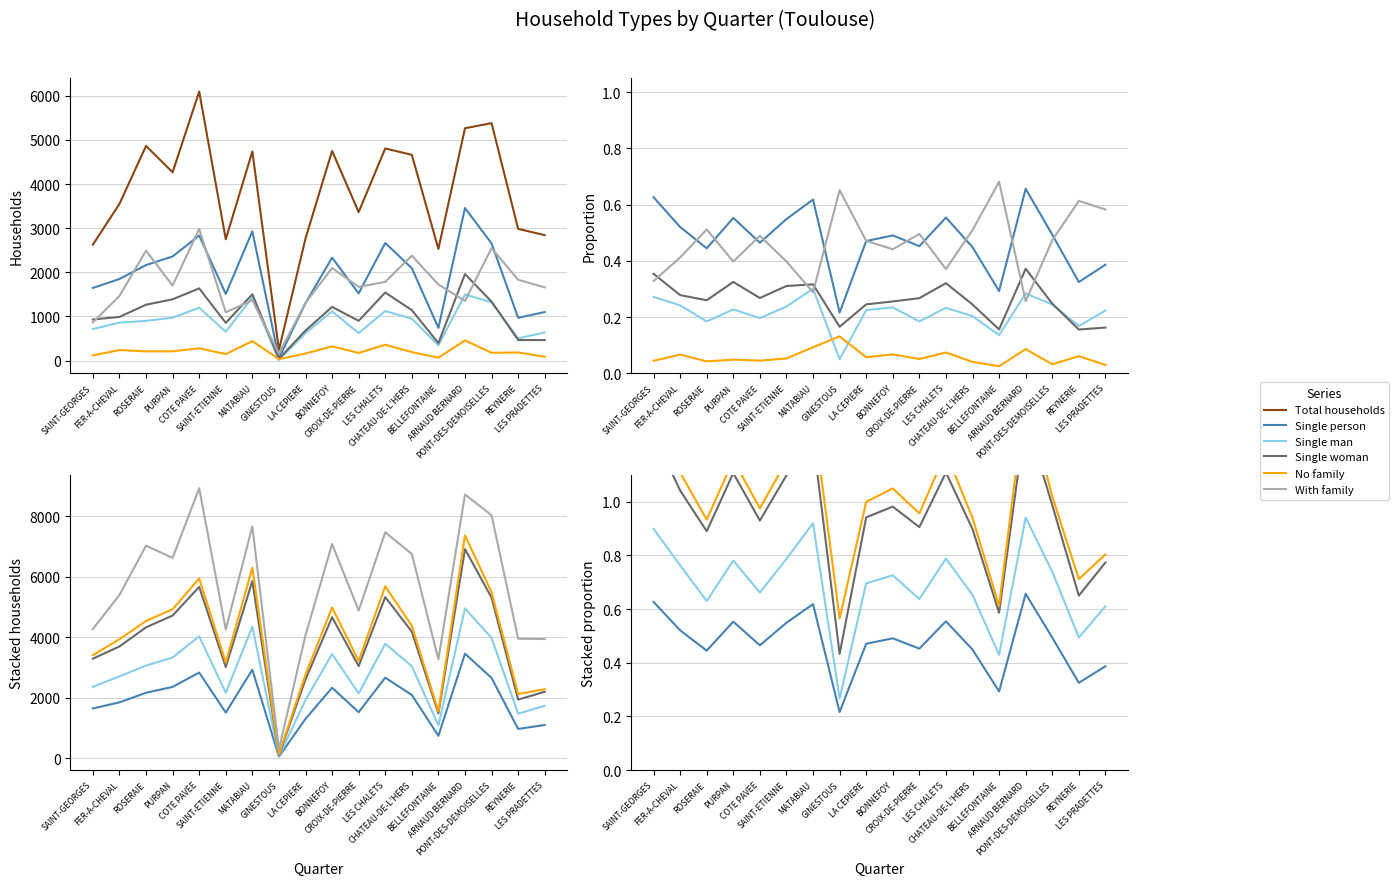

Reading right to left, what are all the values shown in this chart?

Total households: LES PRADETTES=2843.0	REYNERIE=2984.3	PONT-DES-DEMOISELLES=5381.1	ARNAUD BERNARD=5265.2	BELLEFONTAINE=2529.4	CHATEAU-DE-L'HERS=4662.4	LES CHALETS=4807.1	CROIX-DE-PIERRE=3365.2	BONNEFOY=4751.5	LA CEPIERE=2766.8	GINESTOUS=240.6	MATABIAU=4738.2	SAINT-ETIENNE=2749.5	COTE PAVEE=6096.4	PURPAN=4266.8	ROSERAIE=4865.1	FER-A-CHEVAL=3550.4	SAINT-GEORGES=2627.1
Single person: LES PRADETTES=0.4	REYNERIE=0.3	PONT-DES-DEMOISELLES=0.5	ARNAUD BERNARD=0.7	BELLEFONTAINE=0.3	CHATEAU-DE-L'HERS=0.4	LES CHALETS=0.6	CROIX-DE-PIERRE=0.5	BONNEFOY=0.5	LA CEPIERE=0.5	GINESTOUS=0.2	MATABIAU=0.6	SAINT-ETIENNE=0.5	COTE PAVEE=0.5	PURPAN=0.6	ROSERAIE=0.4	FER-A-CHEVAL=0.5	SAINT-GEORGES=0.6
Single man: LES PRADETTES=0.6	REYNERIE=0.5	PONT-DES-DEMOISELLES=0.7	ARNAUD BERNARD=0.9	BELLEFONTAINE=0.4	CHATEAU-DE-L'HERS=0.7	LES CHALETS=0.8	CROIX-DE-PIERRE=0.6	BONNEFOY=0.7	LA CEPIERE=0.7	GINESTOUS=0.3	MATABIAU=0.9	SAINT-ETIENNE=0.8	COTE PAVEE=0.7	PURPAN=0.8	ROSERAIE=0.6	FER-A-CHEVAL=0.8	SAINT-GEORGES=0.9
Single woman: LES PRADETTES=0.8	REYNERIE=0.6	PONT-DES-DEMOISELLES=1.0	ARNAUD BERNARD=1.3	BELLEFONTAINE=0.6	CHATEAU-DE-L'HERS=0.9	LES CHALETS=1.1	CROIX-DE-PIERRE=0.9	BONNEFOY=1.0	LA CEPIERE=0.9	GINESTOUS=0.4	MATABIAU=1.2	SAINT-ETIENNE=1.1	COTE PAVEE=0.9	PURPAN=1.1	ROSERAIE=0.9	FER-A-CHEVAL=1.0	SAINT-GEORGES=1.3
No family: LES PRADETTES=0.8	REYNERIE=0.7	PONT-DES-DEMOISELLES=1.0	ARNAUD BERNARD=1.4	BELLEFONTAINE=0.6	CHATEAU-DE-L'HERS=0.9	LES CHALETS=1.2	CROIX-DE-PIERRE=1.0	BONNEFOY=1.0	LA CEPIERE=1.0	GINESTOUS=0.6	MATABIAU=1.3	SAINT-ETIENNE=1.2	COTE PAVEE=1.0	PURPAN=1.2	ROSERAIE=0.9	FER-A-CHEVAL=1.1	SAINT-GEORGES=1.3
With family: LES PRADETTES=1.4	REYNERIE=1.3	PONT-DES-DEMOISELLES=1.5	ARNAUD BERNARD=1.7	BELLEFONTAINE=1.3	CHATEAU-DE-L'HERS=1.4	LES CHALETS=1.6	CROIX-DE-PIERRE=1.5	BONNEFOY=1.5	LA CEPIERE=1.5	GINESTOUS=1.2	MATABIAU=1.6	SAINT-ETIENNE=1.5	COTE PAVEE=1.5	PURPAN=1.6	ROSERAIE=1.4	FER-A-CHEVAL=1.5	SAINT-GEORGES=1.6